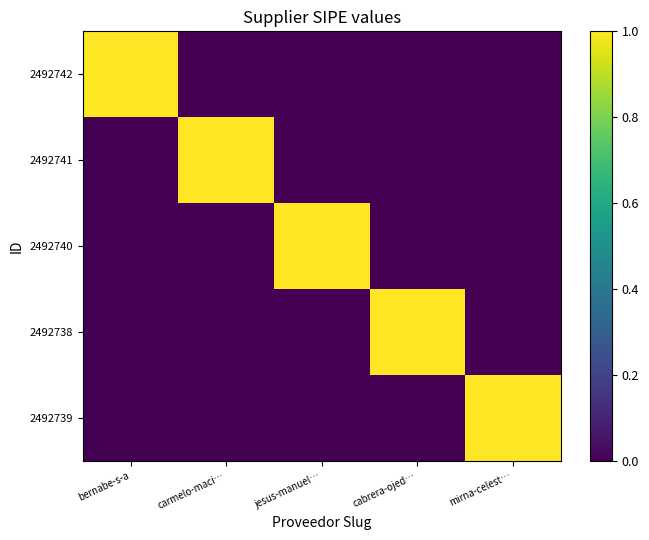

Which label corresponds to the largest value in the chart?

bernabe-s-a